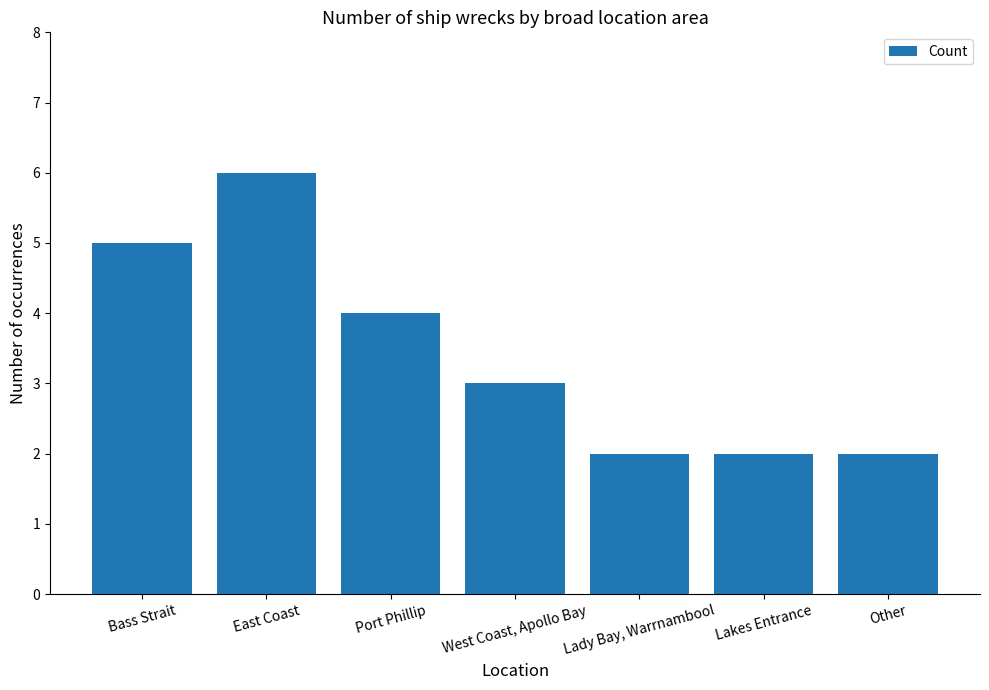

What is the minimum value shown in the chart?

2